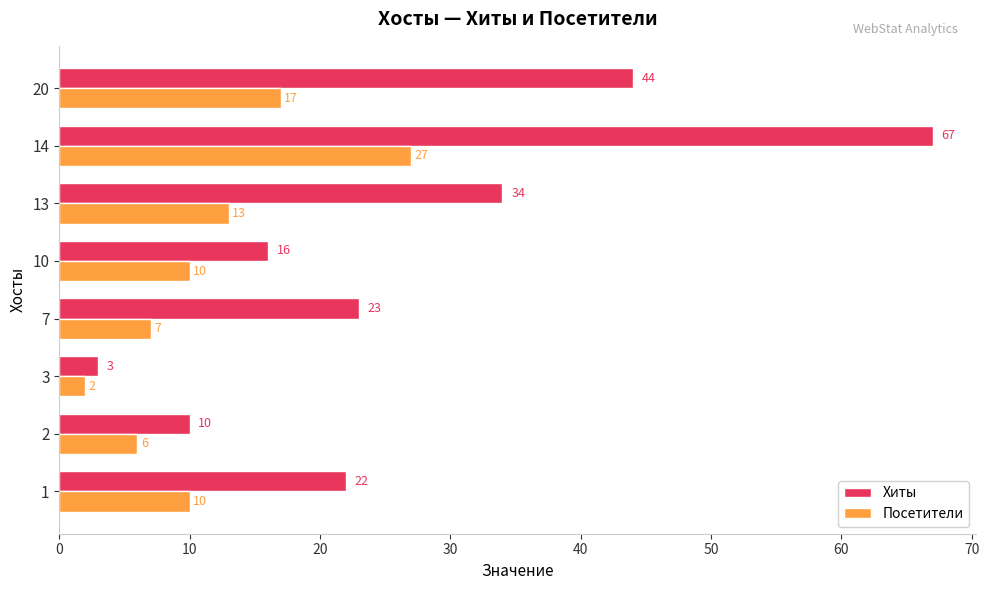

What is the total value across all series at 2?

16